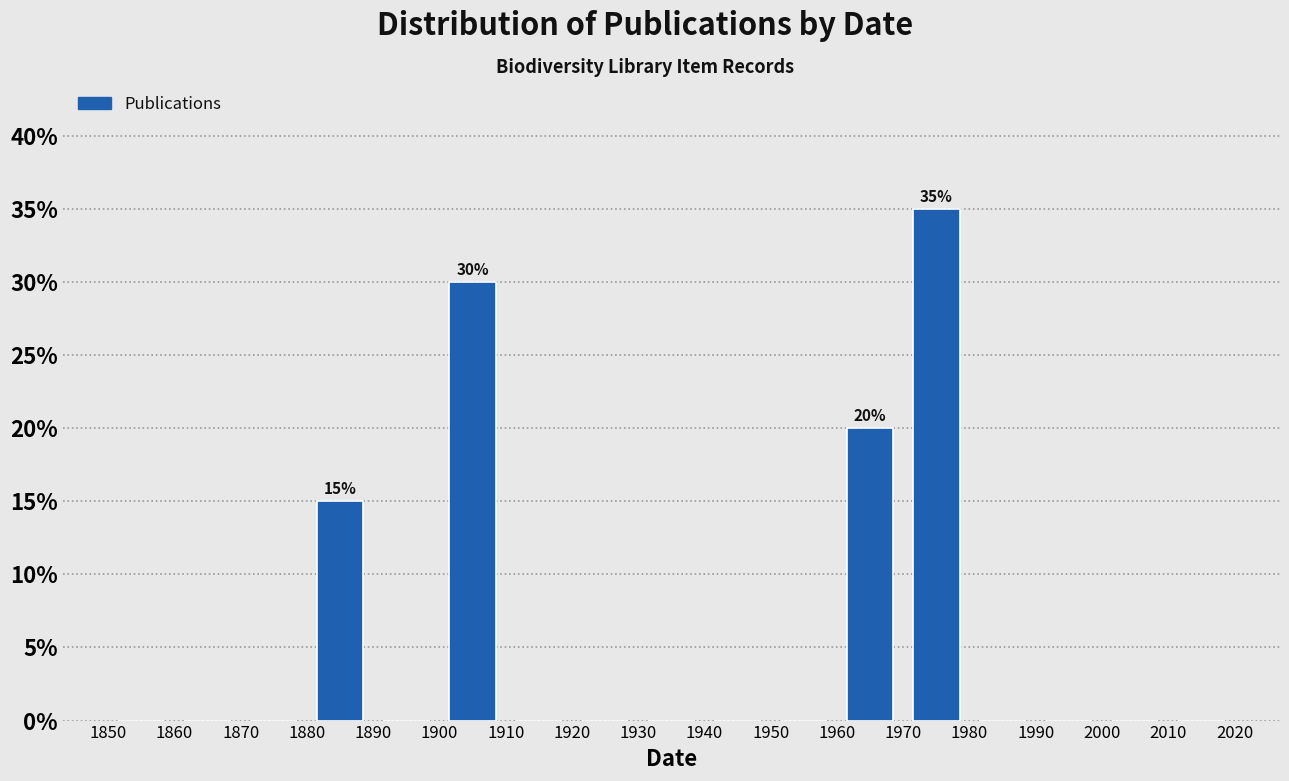

Over which range of the x-axis is the bar tallest?

1970 to 1980